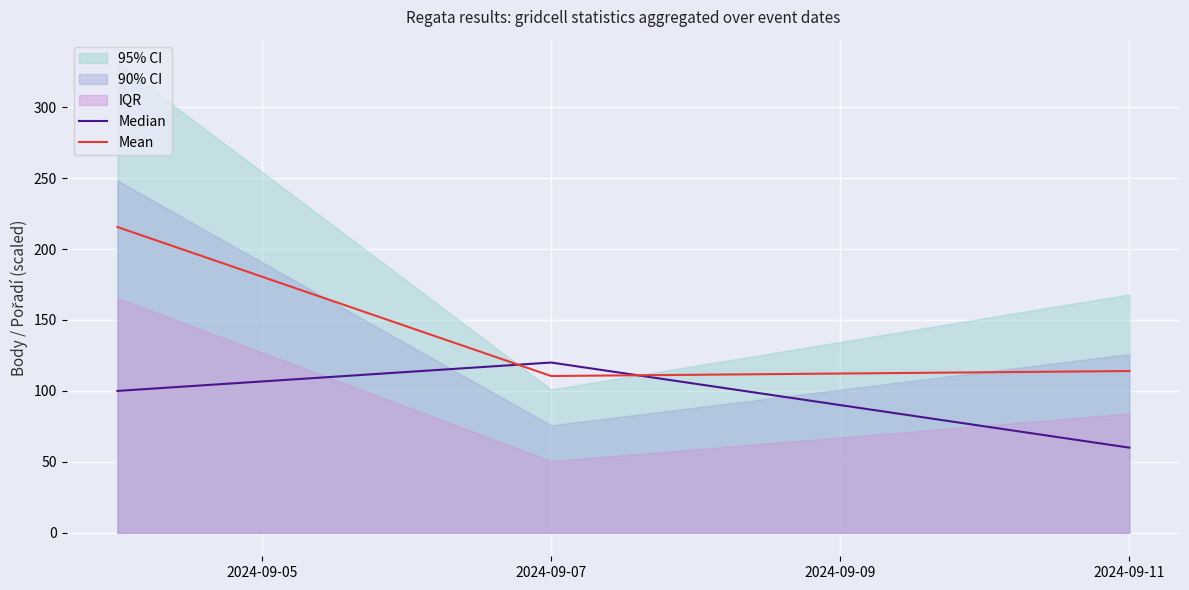

How many lines are shown in the chart?

2